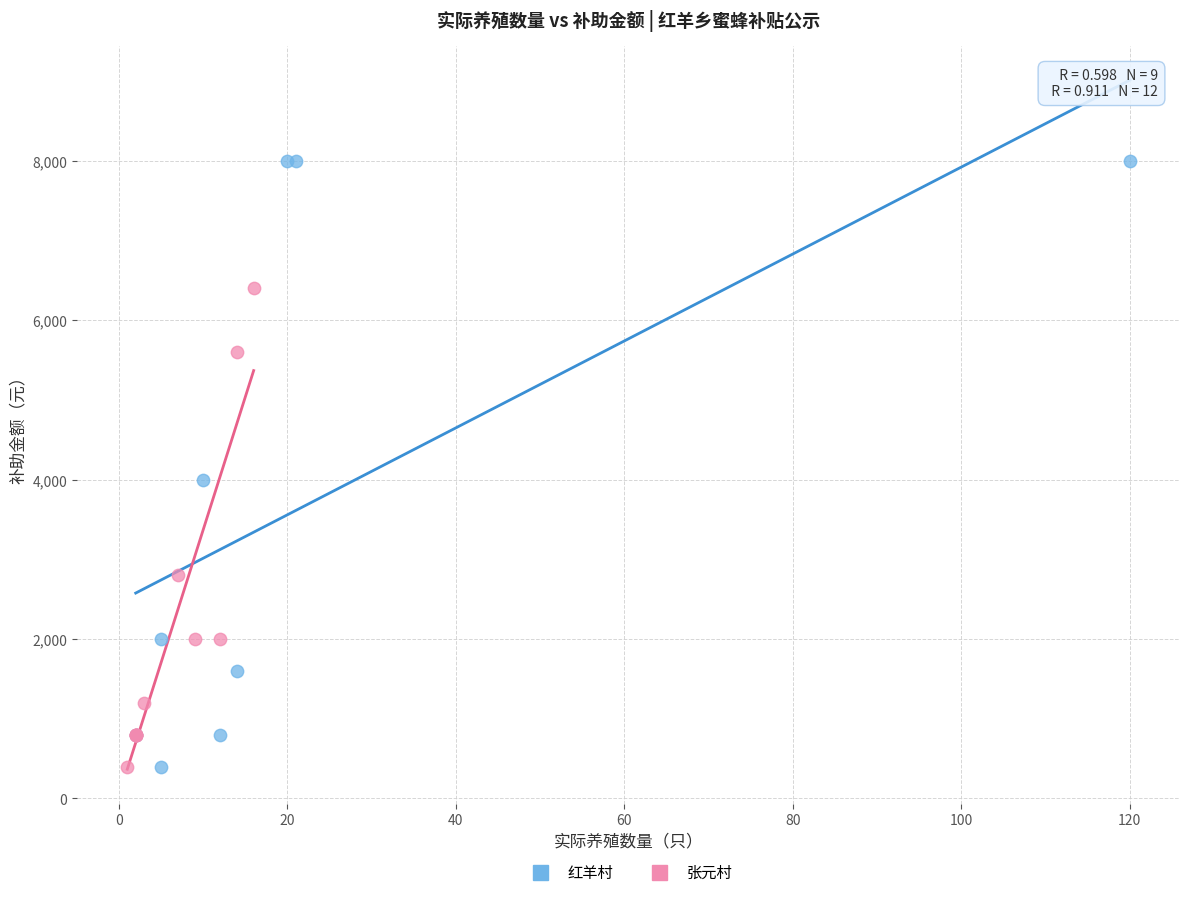

Which series has the widest spread of Y values?

红羊村